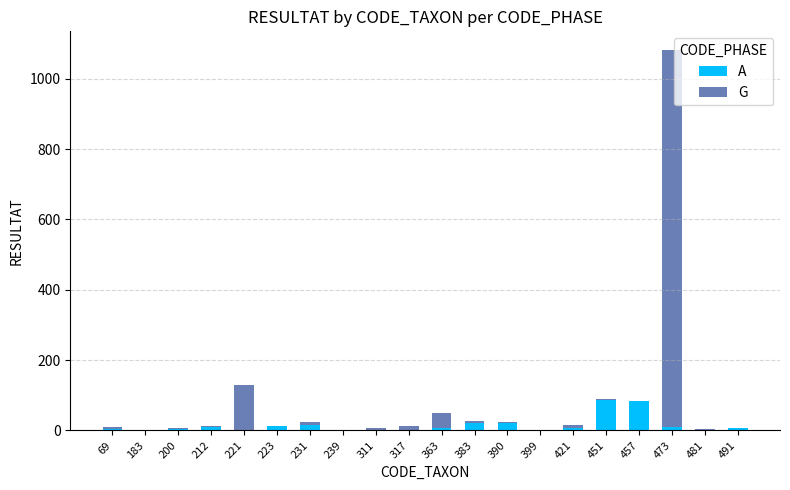

At which category is the sum across all series the highest?

473